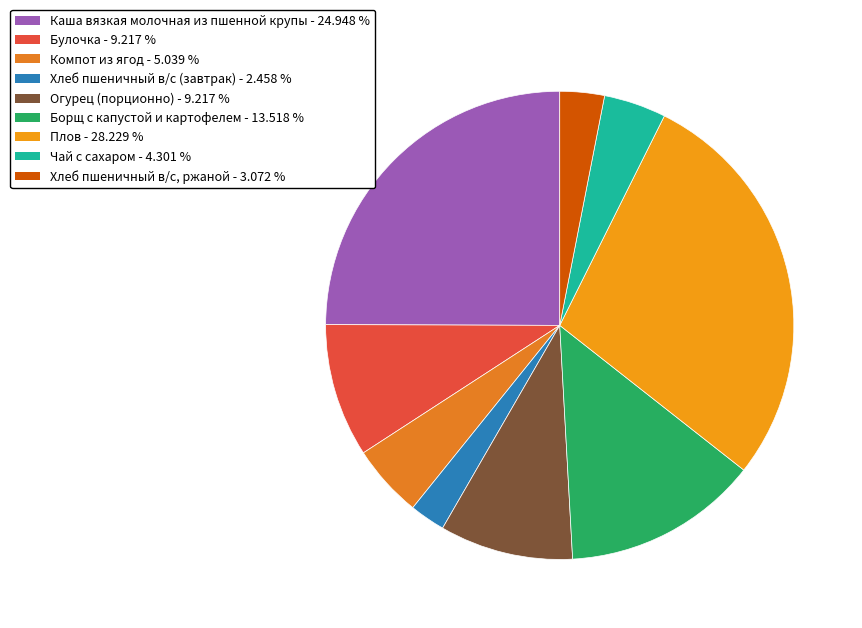

Is it true that Плов is 39% of the pie?

False